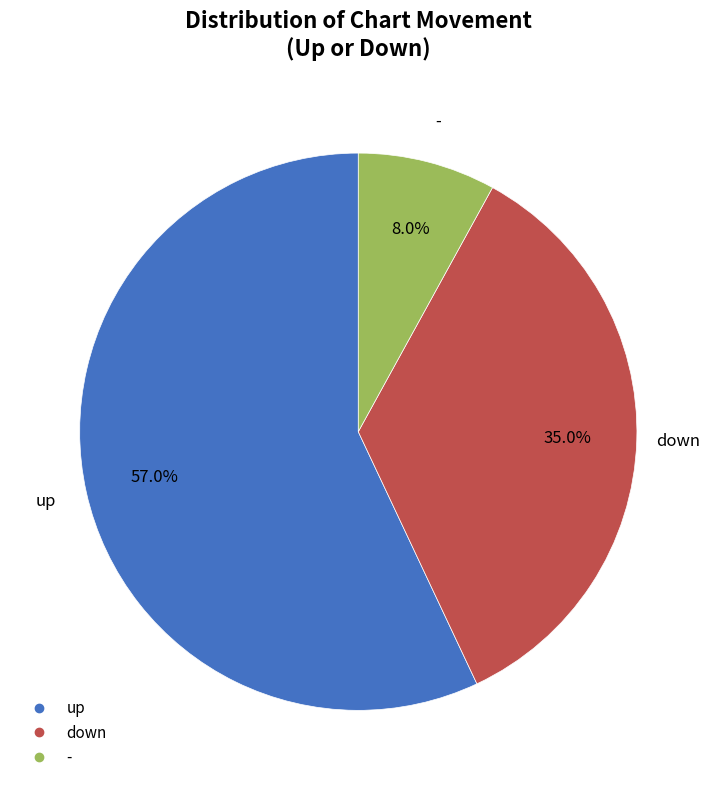

To the nearest percent, what portion does up represent?

57%